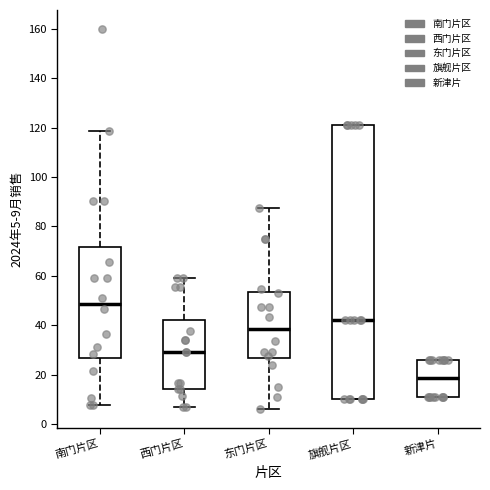

Reading left to right, transcribe this box plot: for each box, give where its median line is, the range the box spans, and where its two whiskers end, as read against the y-axis. The values are not printed on the chart, so give them approximately, as read against the axis.

南门片区: median 48, box 26 to 72, whiskers 8 to 118
西门片区: median 30, box 14 to 42, whiskers 8 to 60
东门片区: median 38, box 26 to 54, whiskers 6 to 88
旗舰片区: median 42, box 10 to 122, whiskers 10 to 122
新津片: median 18, box 12 to 26, whiskers 12 to 26